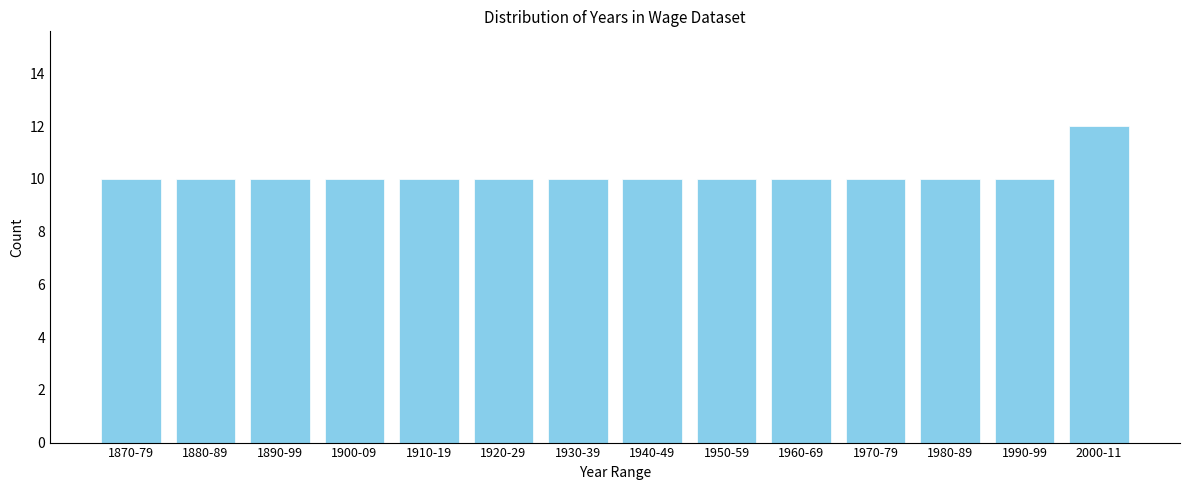

Reading left to right, transcribe all the data shown in this chart.

10	10	10	10	10	10	10	10	10	10	10	10	10	12